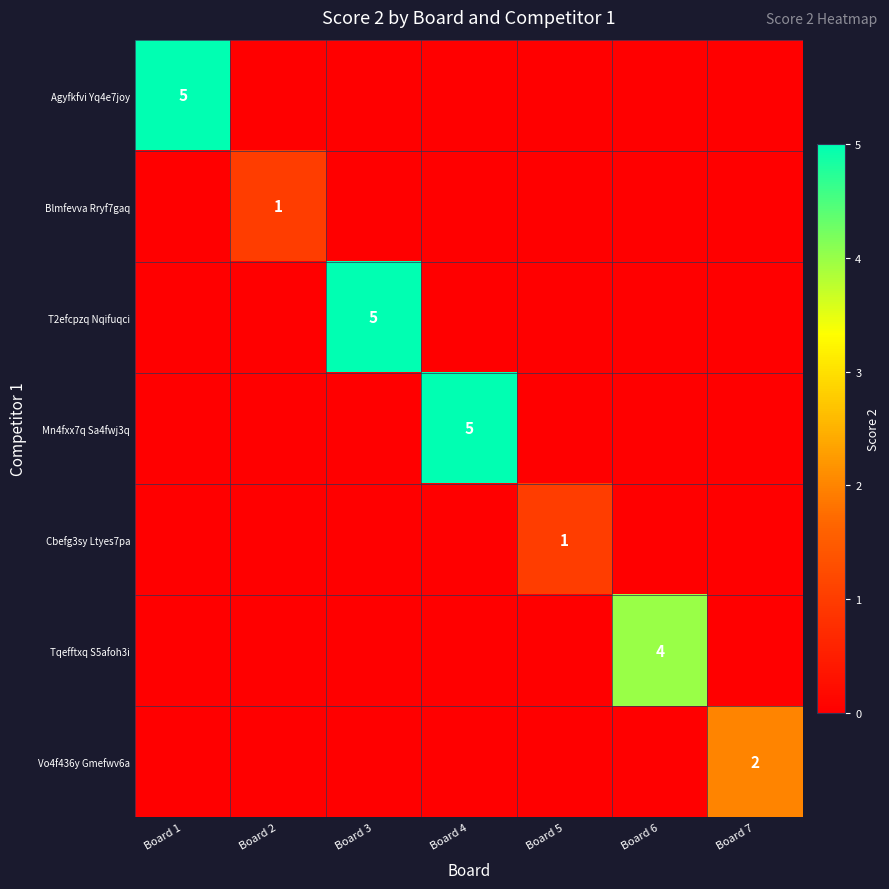

Is it true that Cbefg3sy Ltyes7pa equals 1 at Board 5?

True